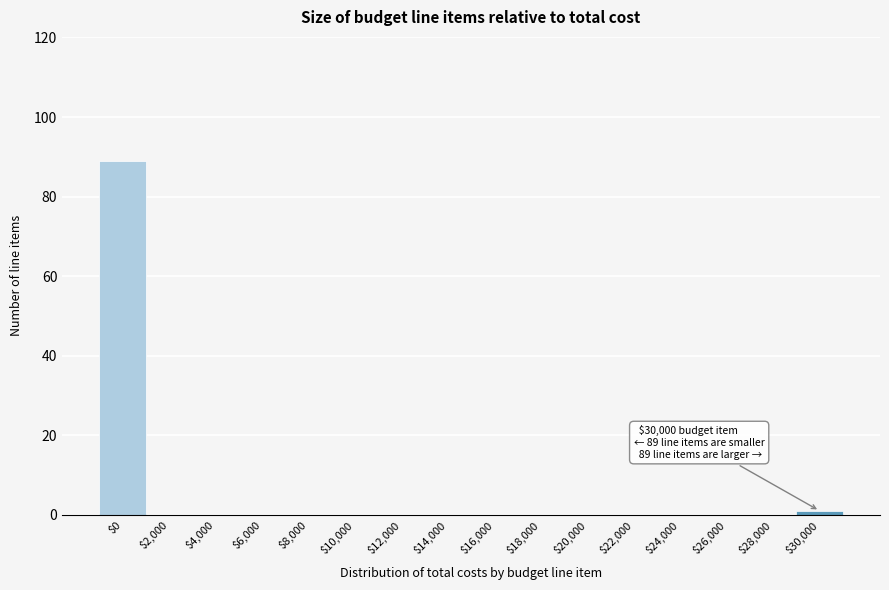

Is it true that the value at $26,000 is 0?

True